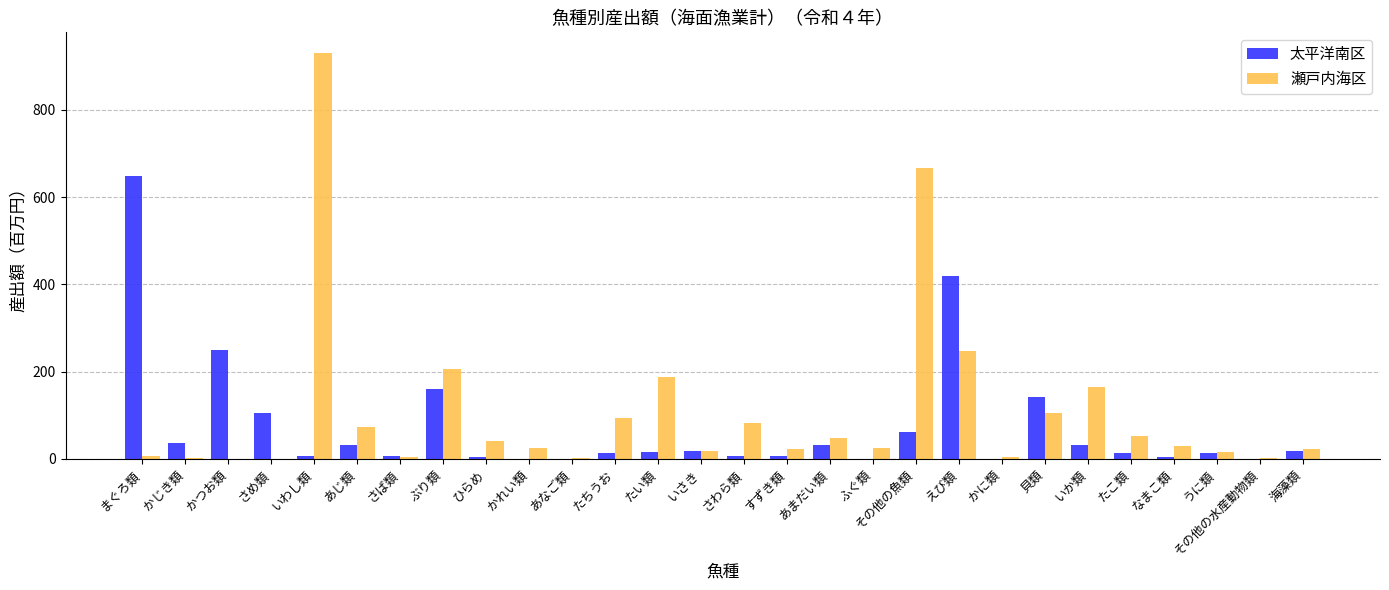

What are all the series names shown in the legend?

太平洋南区, 瀬戸内海区